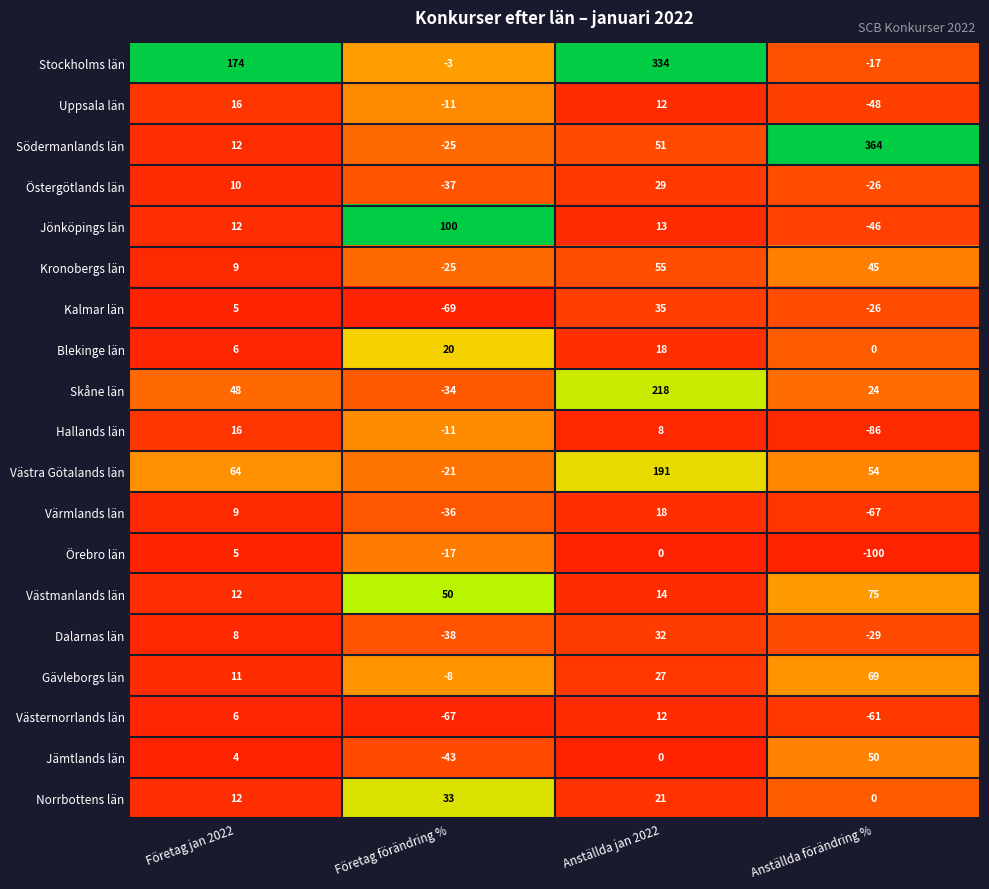

List the labels in order of Dalarnas län value, largest first.

Anställda jan 2022, Företag jan 2022, Anställda förändring %, Företag förändring %